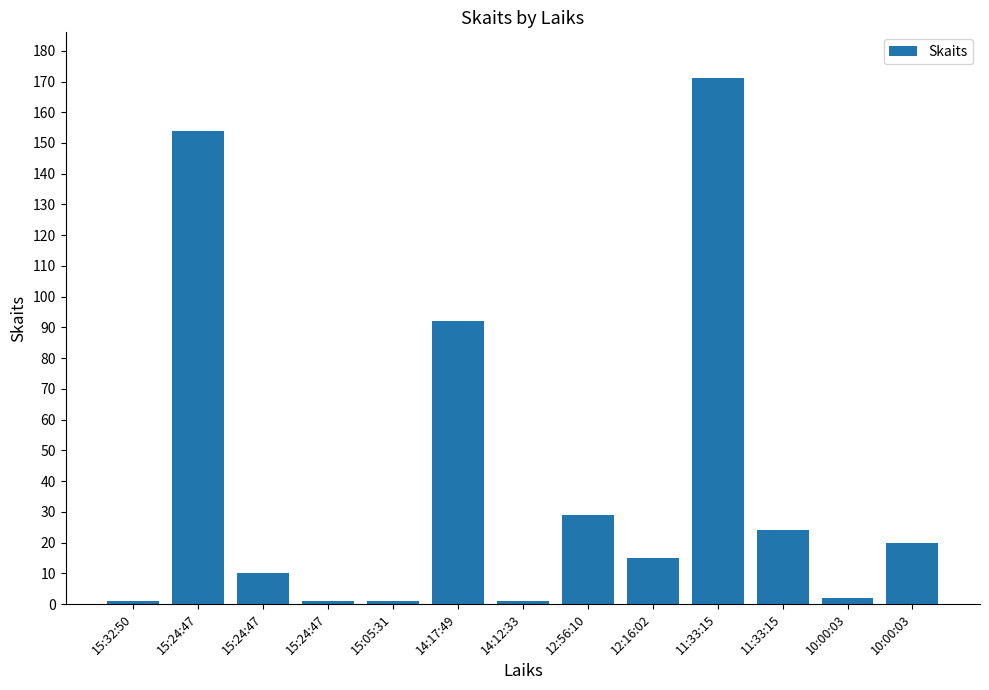

What is the label of the 3rd bar from the right?

11:33:15